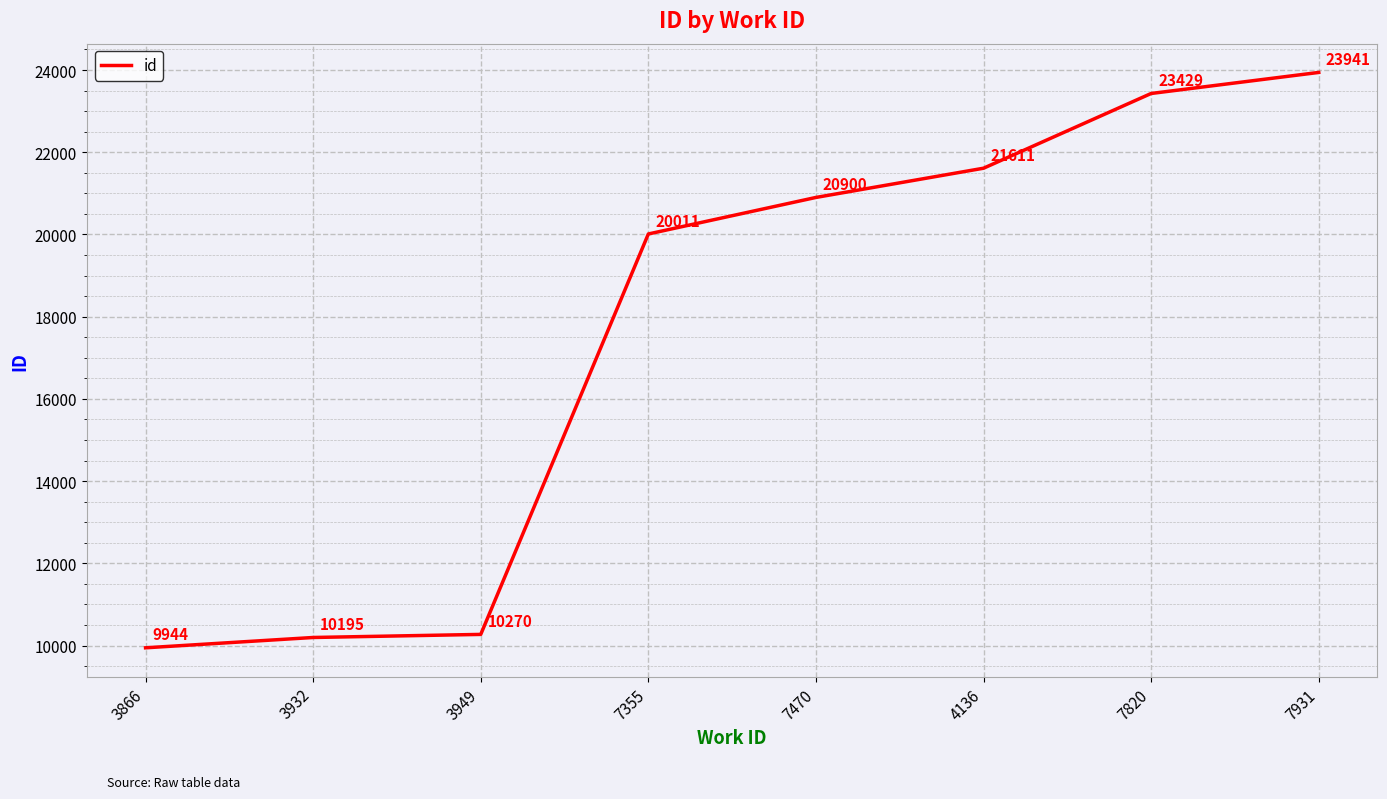

What position from the right is 3949?

6